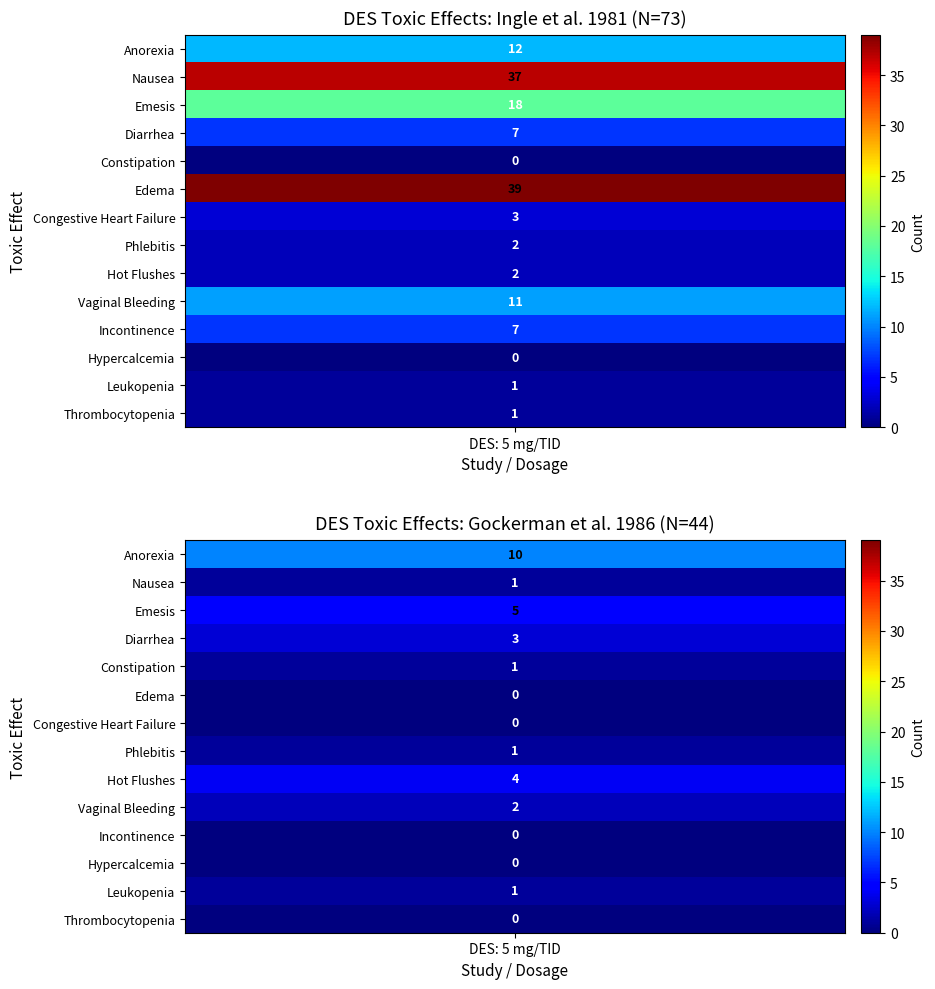

What is the difference between the maximum and second lowest values in the Ingle et al. 1981 (N=73) series?

39